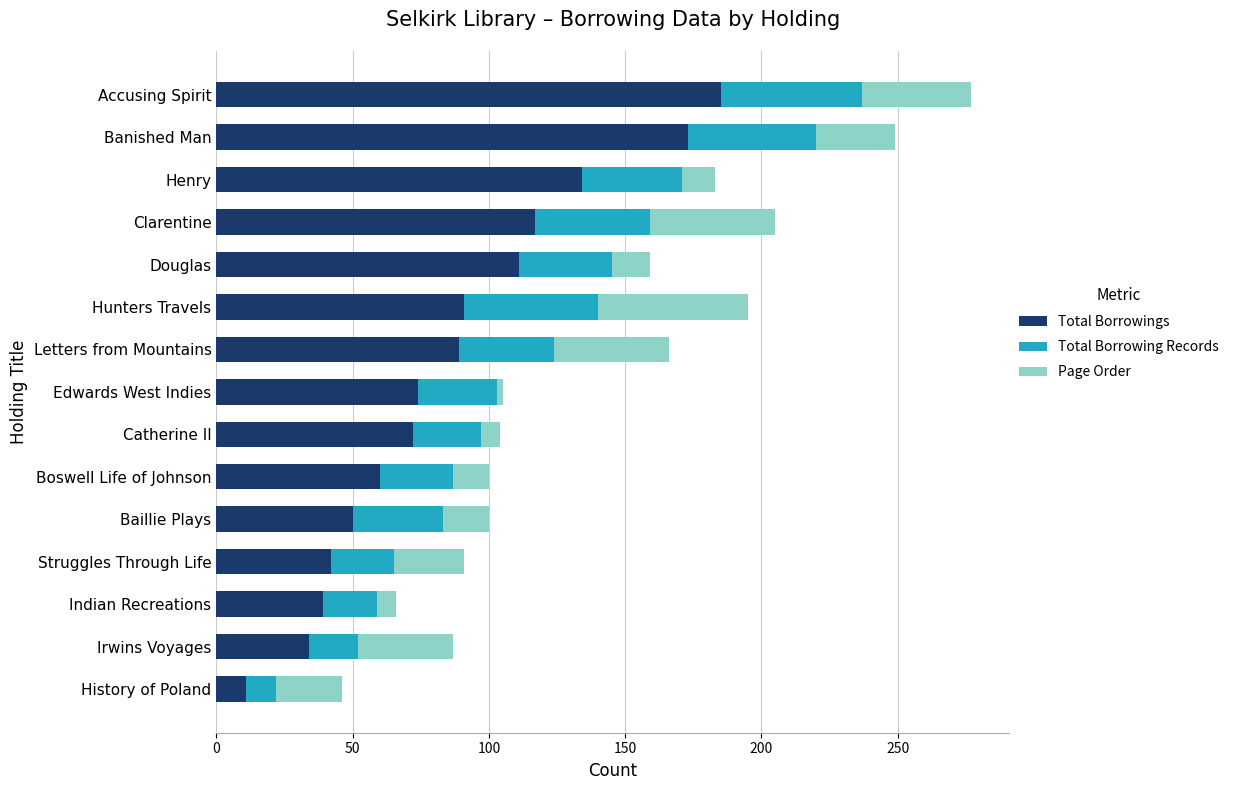

What is the average value of the Total Borrowings series?

85